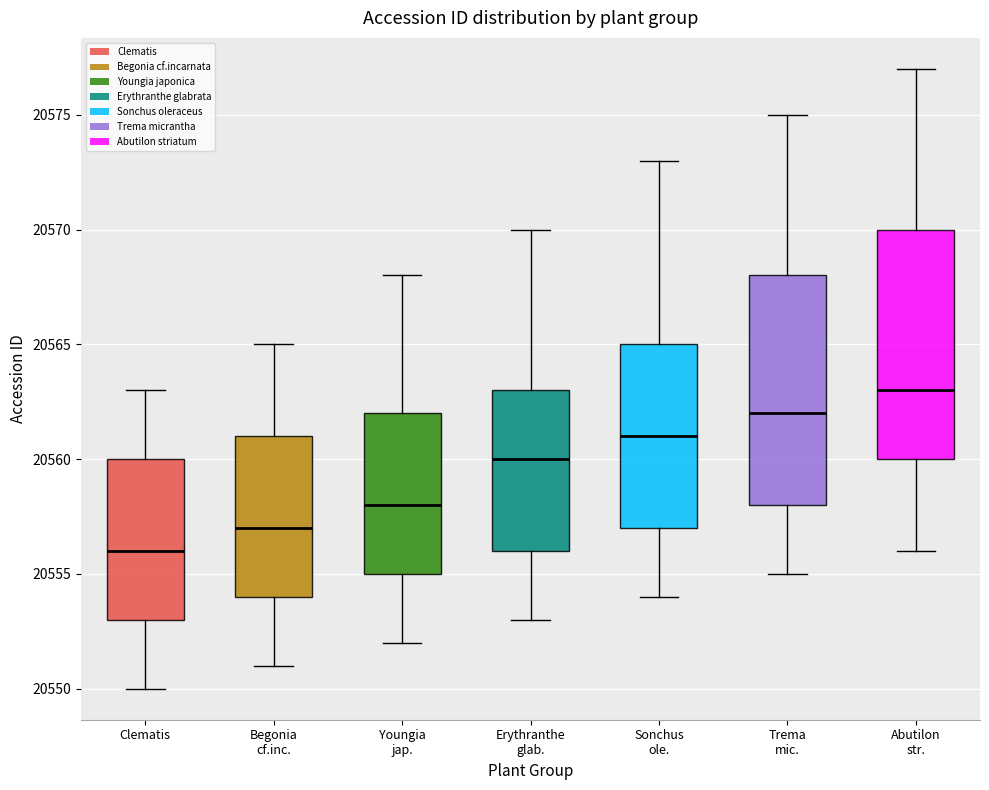

Reading left to right, read every box against the y-axis: the position of its median line, the range the box covers, and the ends of its whiskers. The values are not printed on the chart, so give them approximately, as read against the axis.

Clematis: median 20556, box 20553 to 20560, whiskers 20550 to 20563
Begonia cf.inc.: median 20557, box 20554 to 20561, whiskers 20551 to 20565
Youngia jap.: median 20558, box 20555 to 20562, whiskers 20552 to 20568
Erythranthe glab.: median 20560, box 20556 to 20563, whiskers 20553 to 20570
Sonchus ole.: median 20561, box 20557 to 20565, whiskers 20554 to 20573
Trema mic.: median 20562, box 20558 to 20568, whiskers 20555 to 20575
Abutilon str.: median 20563, box 20560 to 20570, whiskers 20556 to 20577